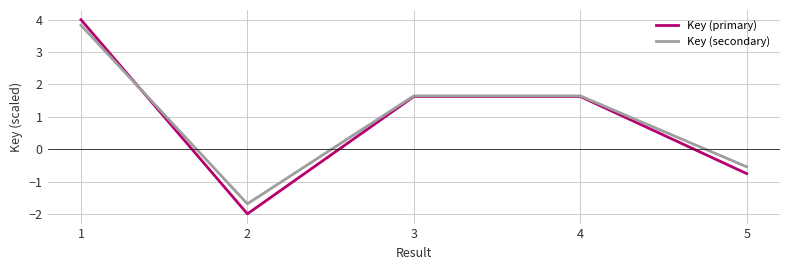

What is the maximum value for Key (secondary)?

3.8